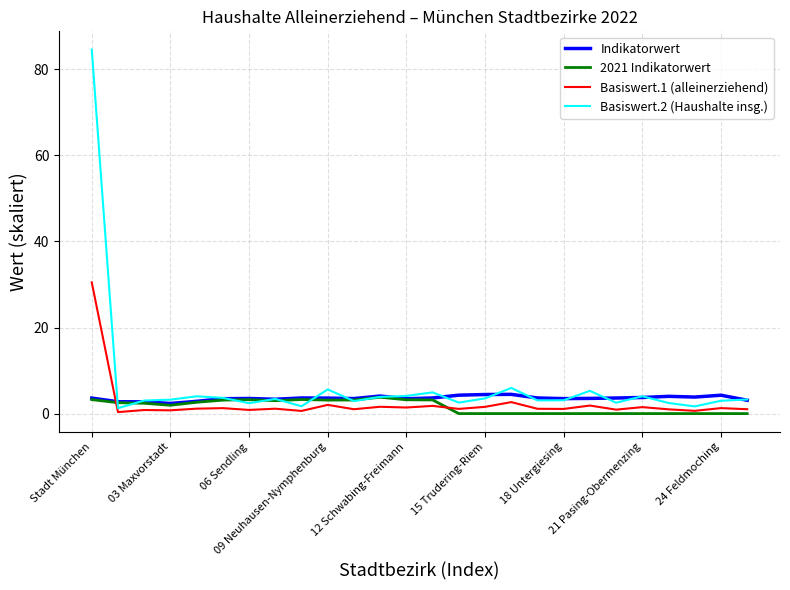

What is the sum of all Indikatorwert values?

92.9